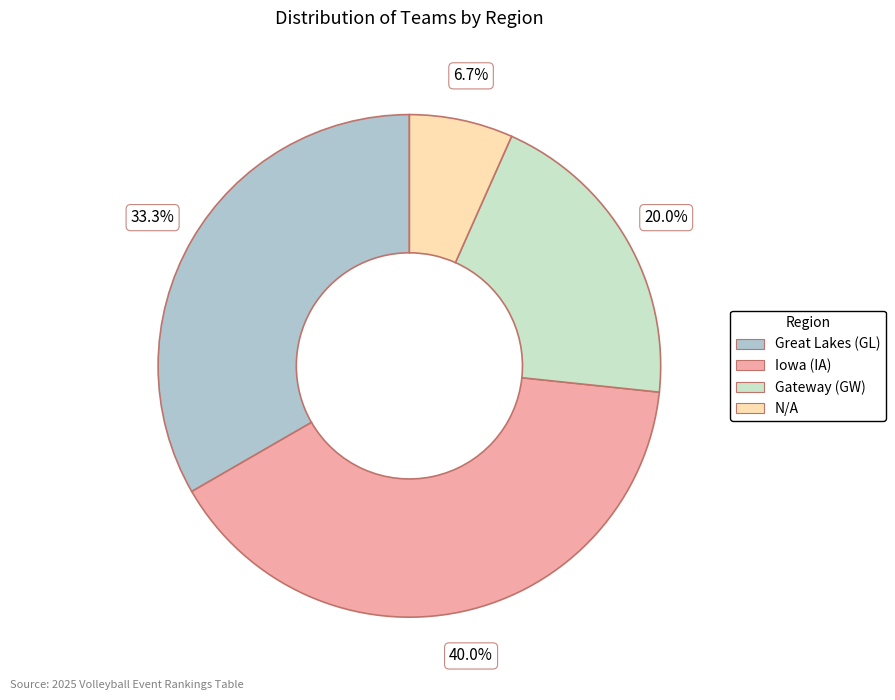

Approximately how many times larger is the value at N/A compared to Iowa (IA)?

0.2